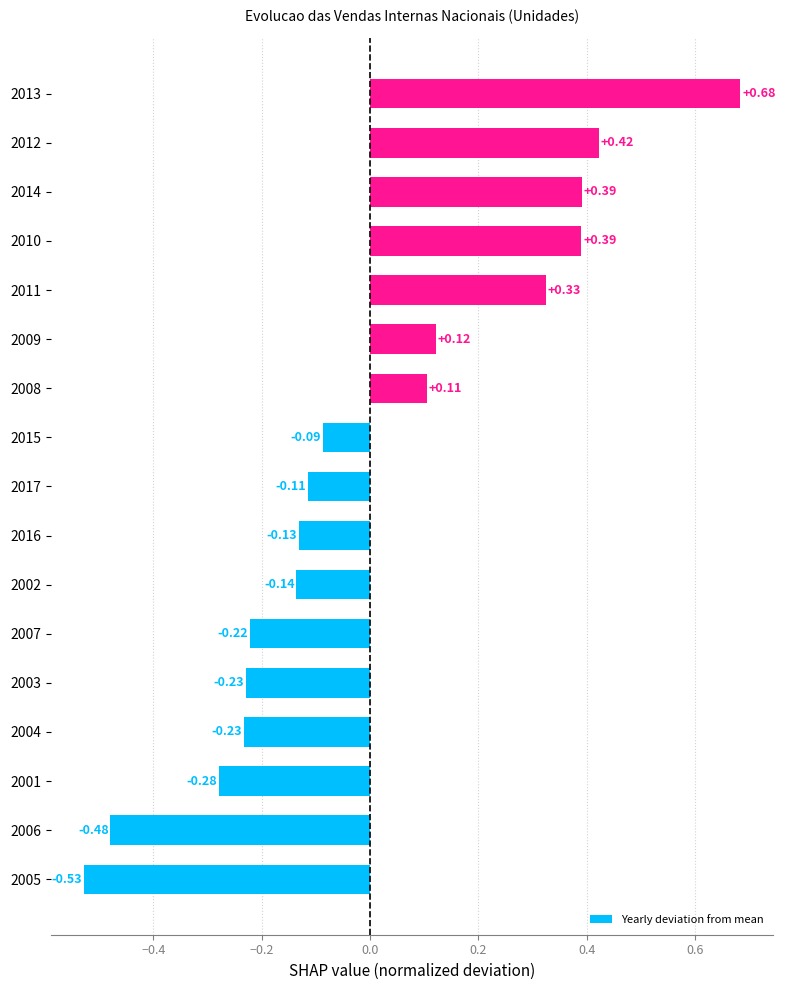

Are the bars grouped side by side (vs. stacked)?

No